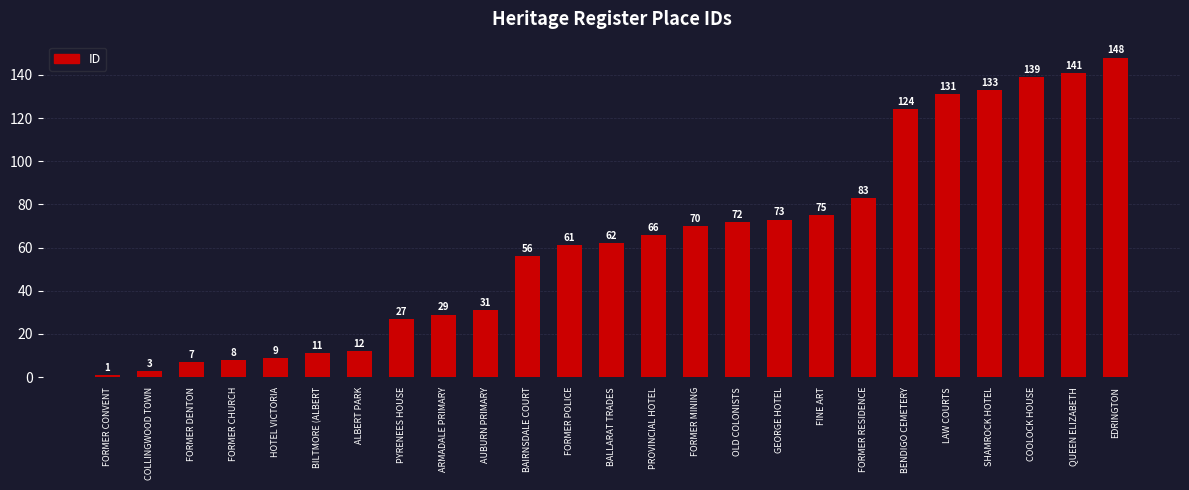

Where is the data nearest to the value 74?

GEORGE HOTEL